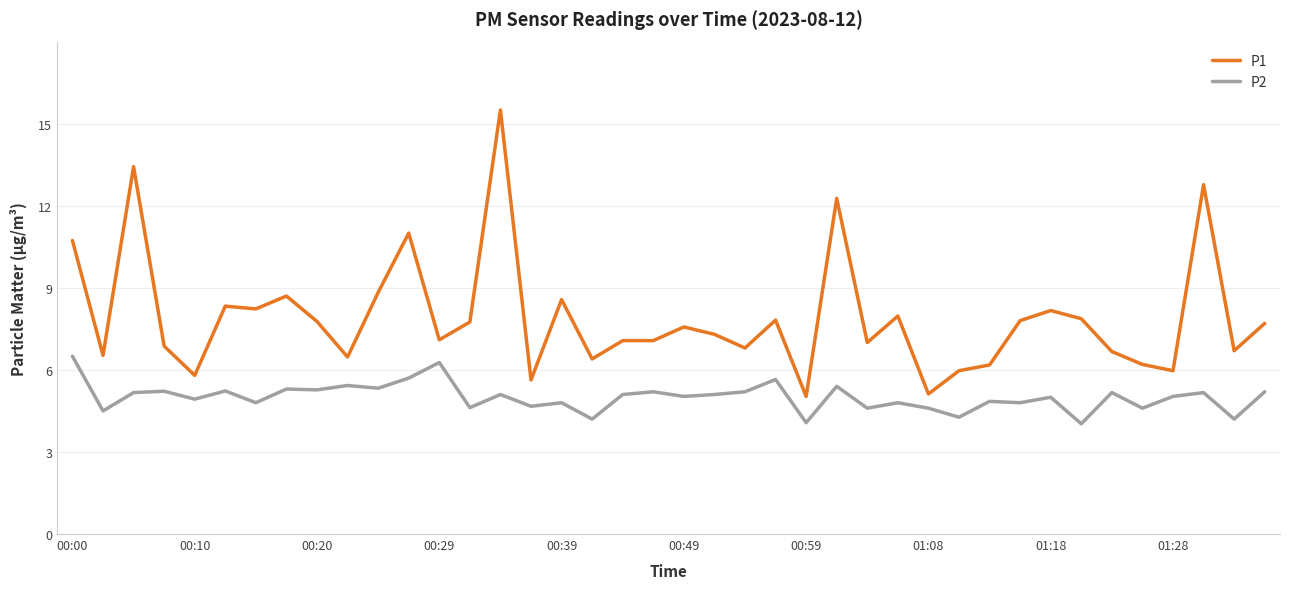

Rank the series by their maximum value, from highest to lowest.

P1, P2